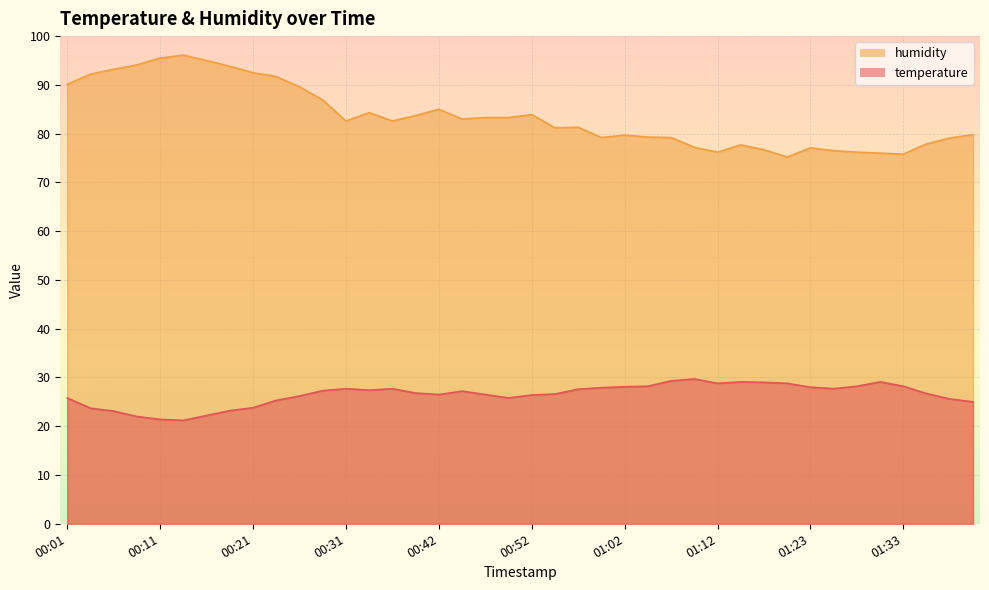

Reading left to right, list all the values displayed in this chart.

temperature: 00:01=25.8	00:03=23.7	00:06=23.1	00:08=22.0	00:11=21.4	00:13=21.2	00:16=22.2	00:18=23.2	00:21=23.8	00:23=25.3	00:26=26.2	00:29=27.3	00:31=27.7	00:34=27.4	00:36=27.7	00:39=26.8	00:42=26.5	00:44=27.2	00:47=26.5	00:49=25.8	00:52=26.4	00:54=26.6	00:57=27.6	01:00=27.9	01:02=28.1	01:05=28.2	01:07=29.3	01:10=29.7	01:12=28.8	01:15=29.1	01:17=29.0	01:20=28.8	01:23=28.0	01:25=27.7	01:28=28.2	01:31=29.1	01:33=28.2	01:36=26.7	01:38=25.6	01:41=25.0
humidity: 00:01=90.1	00:03=92.2	00:06=93.2	00:08=94.1	00:11=95.5	00:13=96.1	00:16=95.0	00:18=93.8	00:21=92.5	00:23=91.7	00:26=89.6	00:29=86.9	00:31=82.6	00:34=84.3	00:36=82.6	00:39=83.7	00:42=85.0	00:44=83.0	00:47=83.3	00:49=83.3	00:52=83.9	00:54=81.2	00:57=81.3	01:00=79.2	01:02=79.7	01:05=79.3	01:07=79.2	01:10=77.2	01:12=76.2	01:15=77.7	01:17=76.7	01:20=75.2	01:23=77.1	01:25=76.5	01:28=76.2	01:31=76.0	01:33=75.8	01:36=77.9	01:38=79.1	01:41=79.8